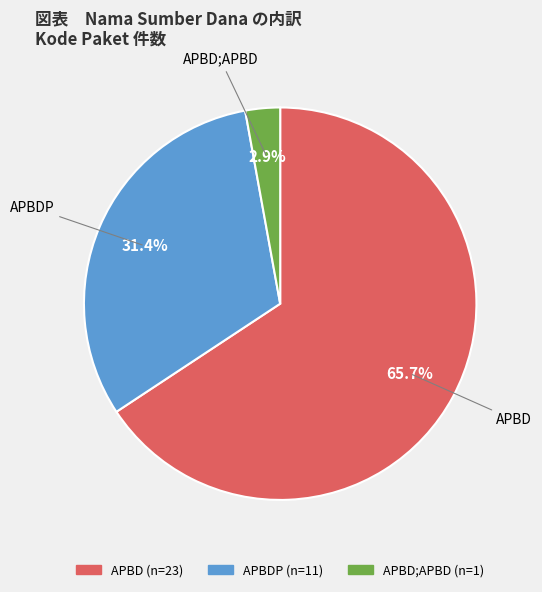

Is there any slice that represents more than half of the pie?

Yes